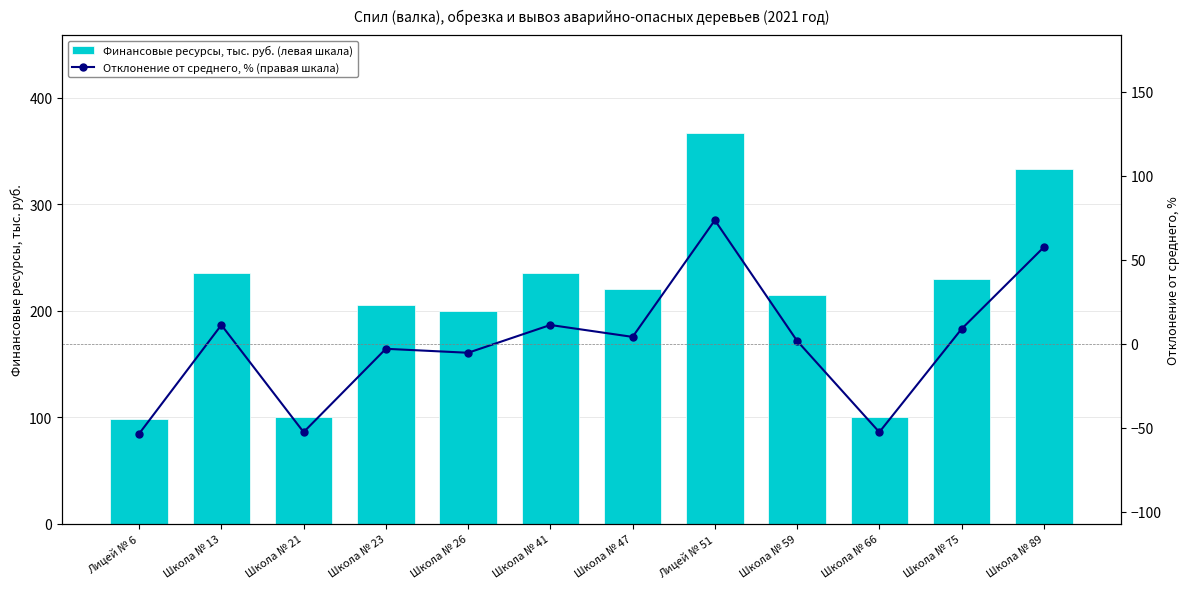

Is it true that Отклонение от среднего, % (правая шкала) equals -35.5 at Лицей № 6?

False